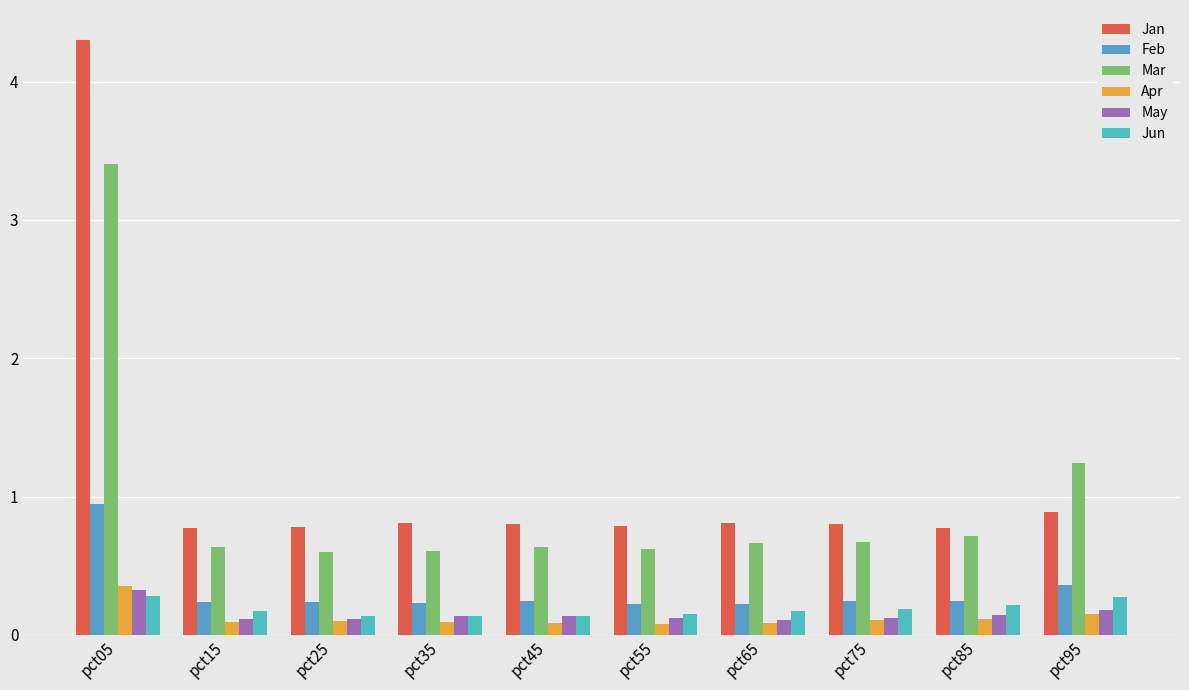

What is the spread (max minus min) of values at pct35?

0.7